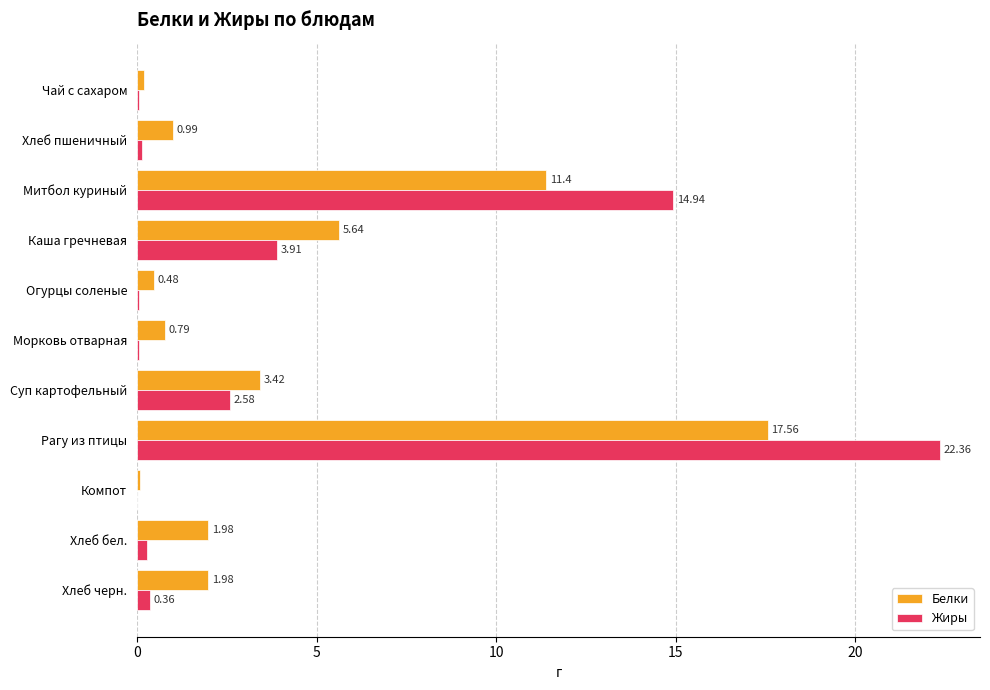

At which category does the chart reach its peak across all series?

Рагу из птицы